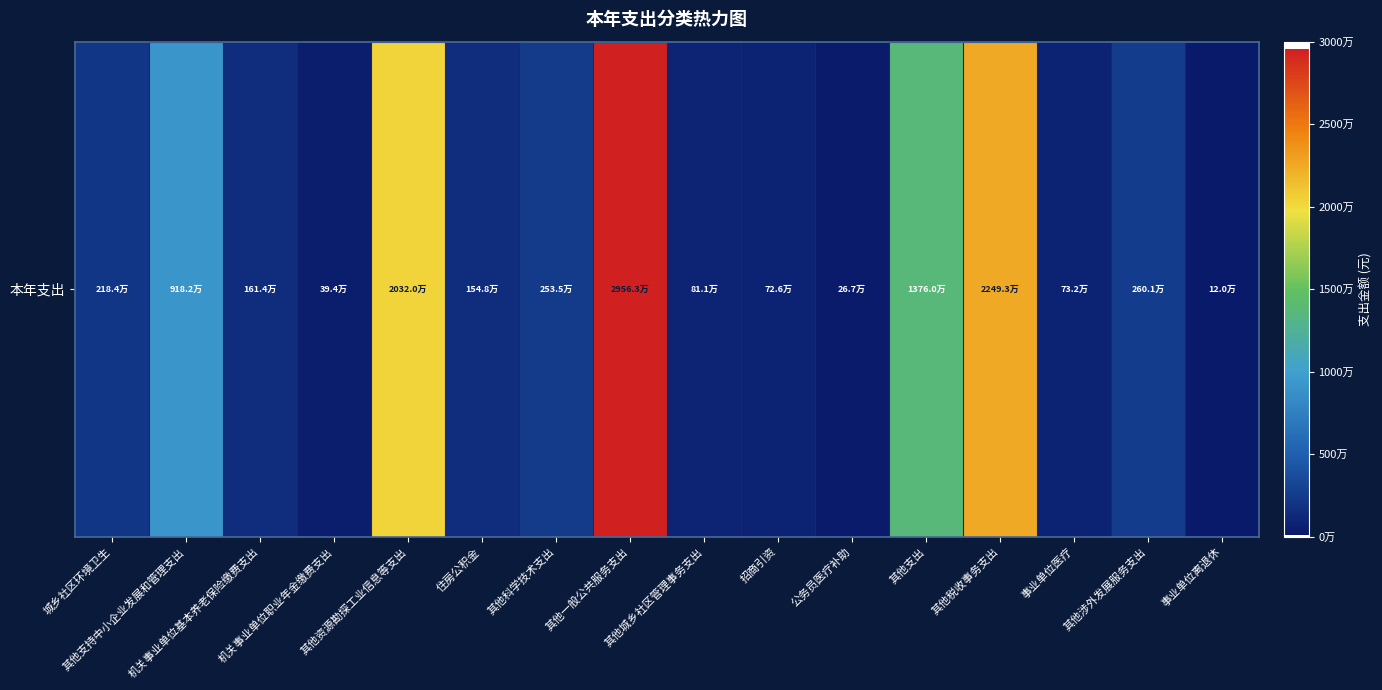

What is the sum of all values?

108850000.0